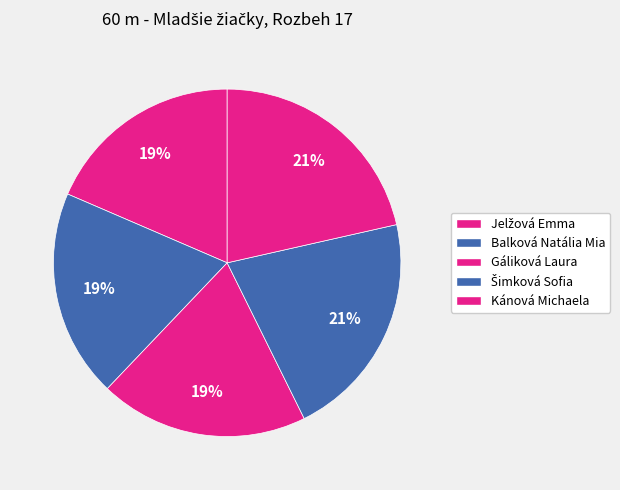

How many slices are in this pie chart?

5